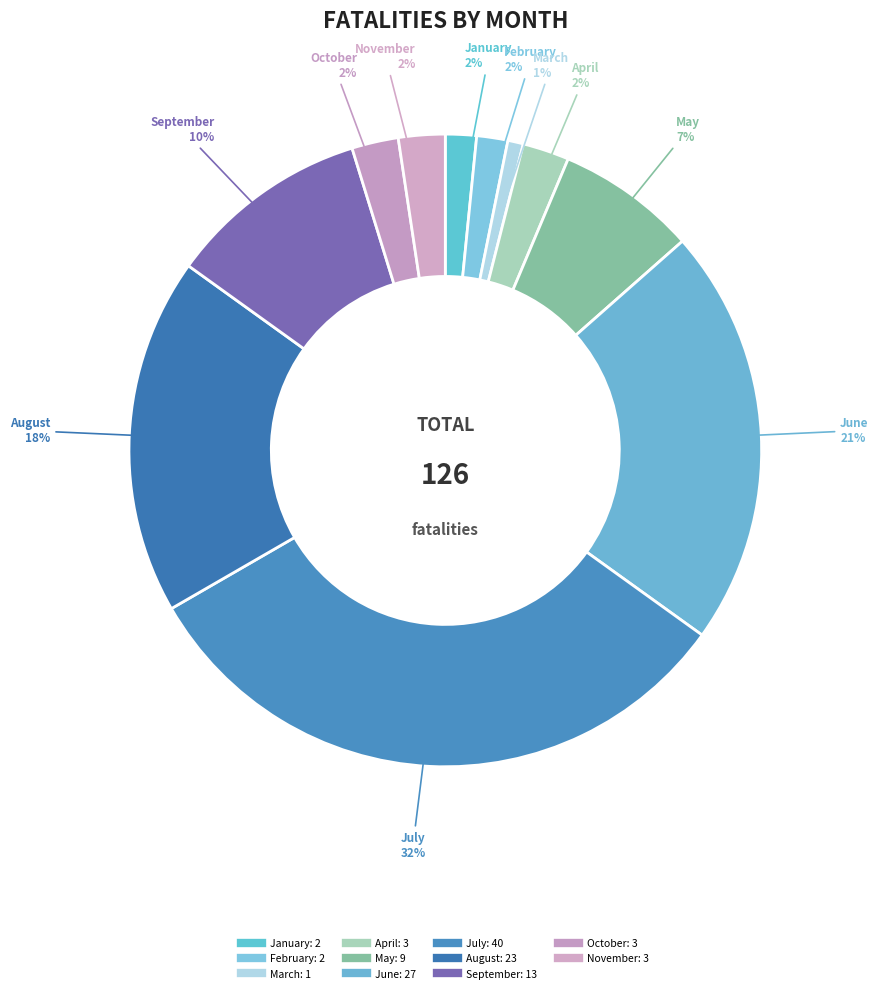

How many segments does this pie chart have?

11